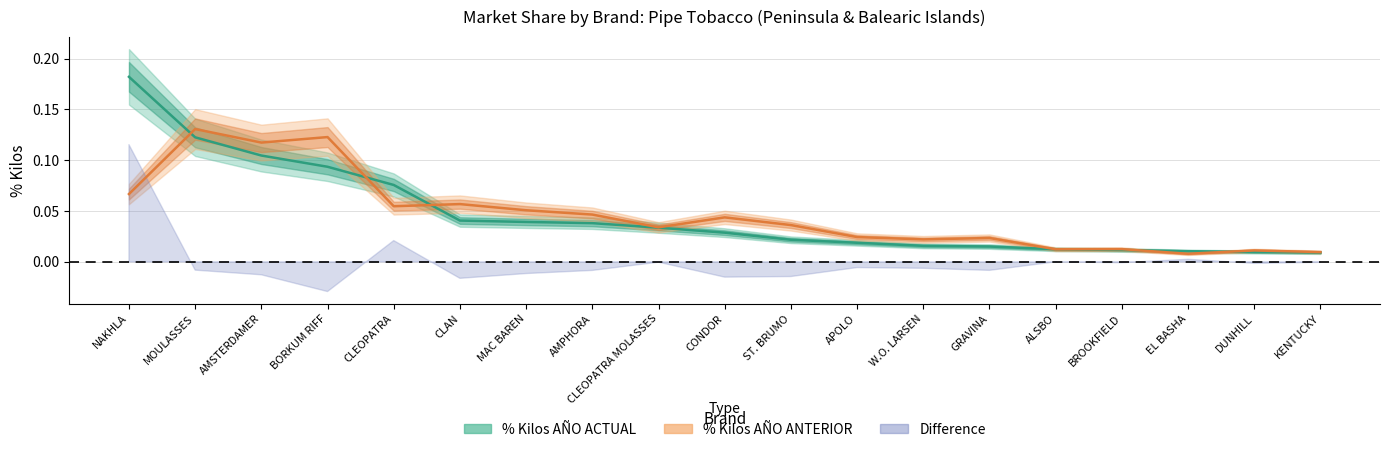

How many times do % Kilos AÑO ACTUAL and % Kilos AÑO ANTERIOR cross each other?

7